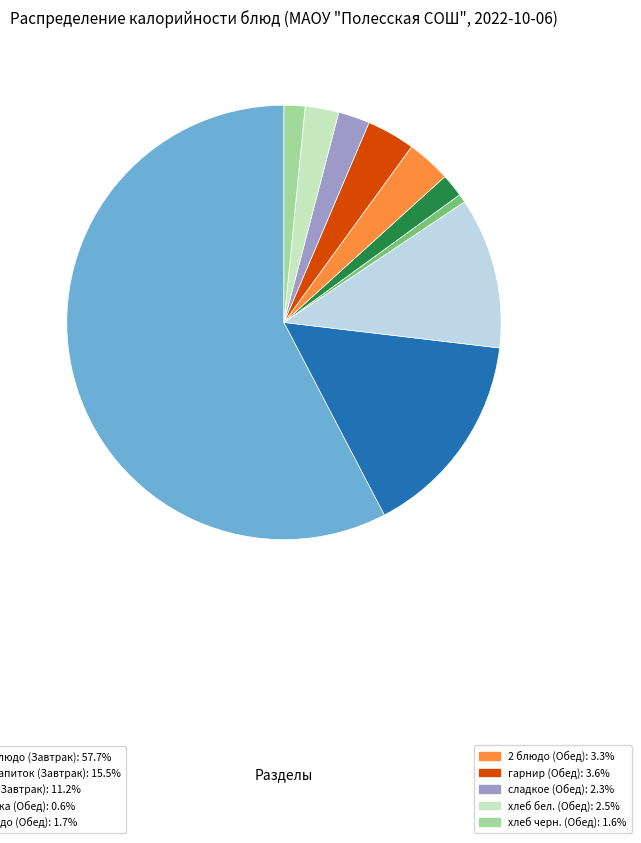

Is there any slice that represents more than half of the pie?

Yes